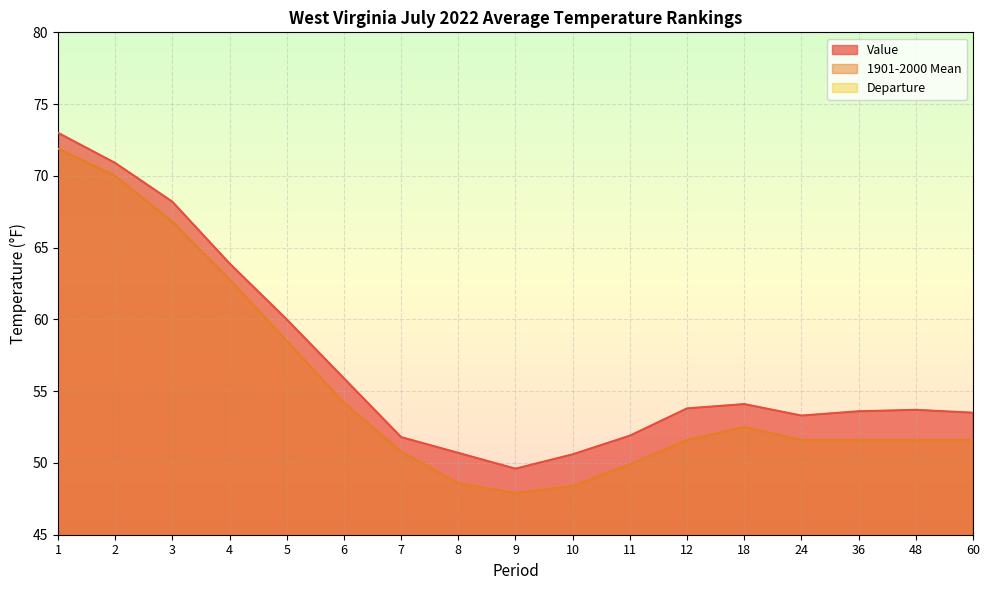

What is the value of the 1901-2000 Mean point at the 4th from the left?

62.8